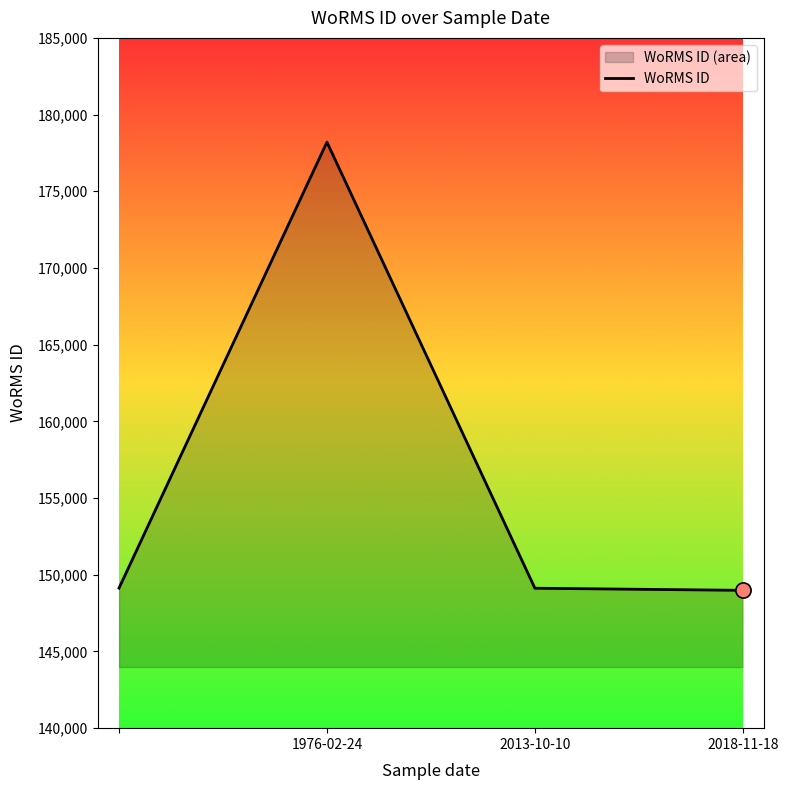

What is the change in value from 1976-02-24 to 2018-11-18?

-29222